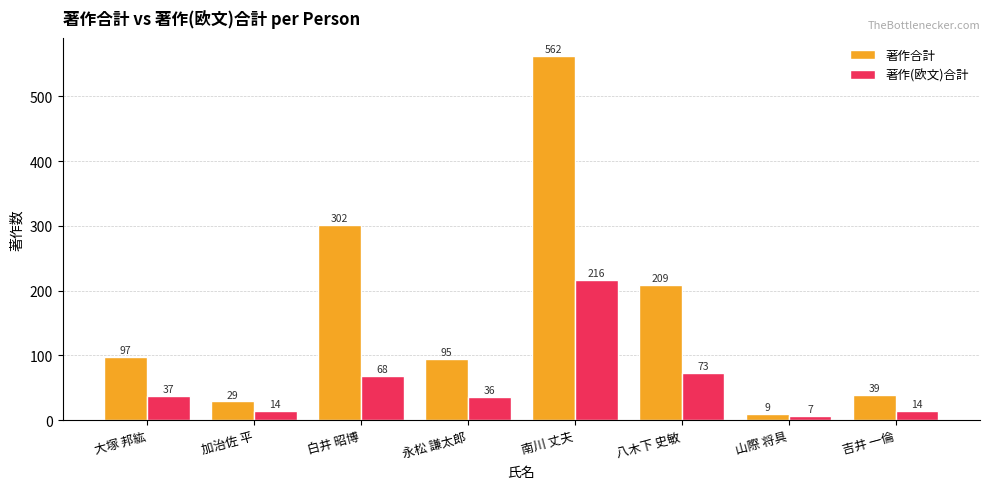

How many data points in 著作合計 are less than 97?

4